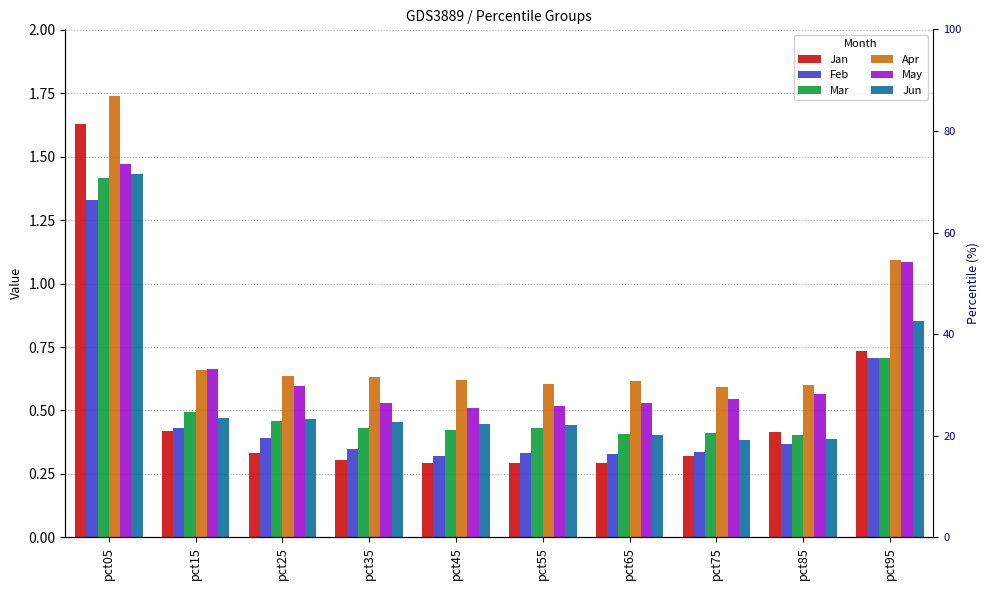

Does the chart contain stacked bars?

No